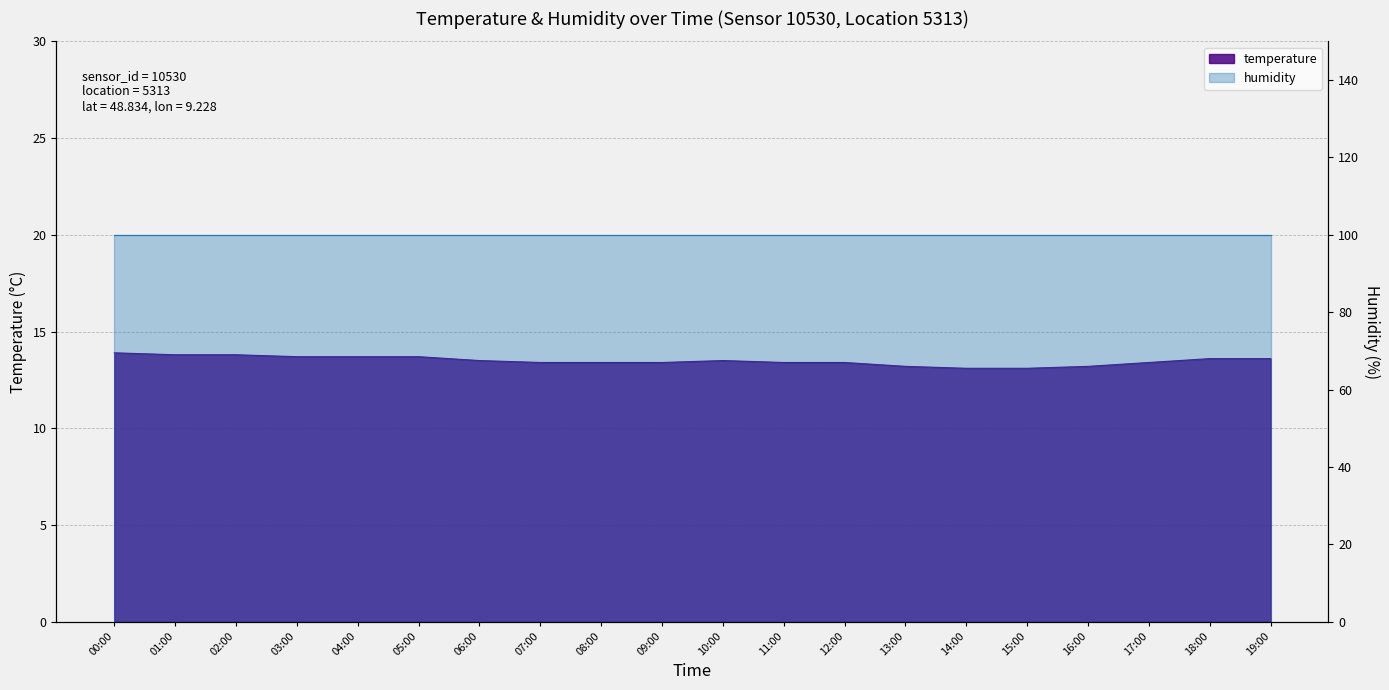

What is the sum of the values at 10:00 and 05:00?

27.2